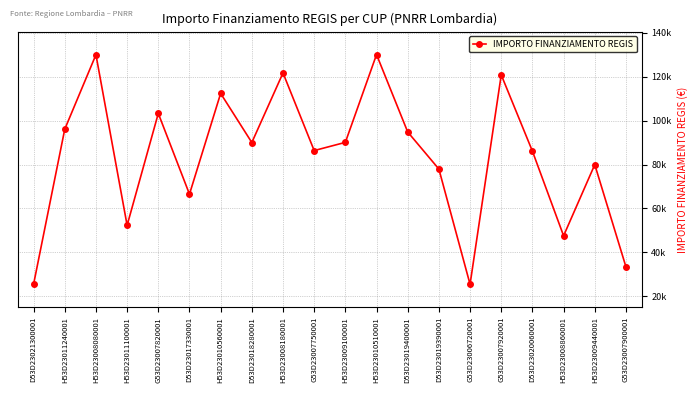

Rank the categories by value from highest to lowest.

H53D23010510001, H53D23008080001, H53D23008180001, G53D23007920001, H53D23010560001, G53D23007820001, H53D23011240001, D53D23019400001, H53D23009100001, D53D23018280001, G53D23007750001, D53D23020060001, H53D23009440001, D53D23019390001, D53D23017330001, H53D23011100001, H53D23008860001, G53D23007900001, D53D23021300001, G53D23006720001